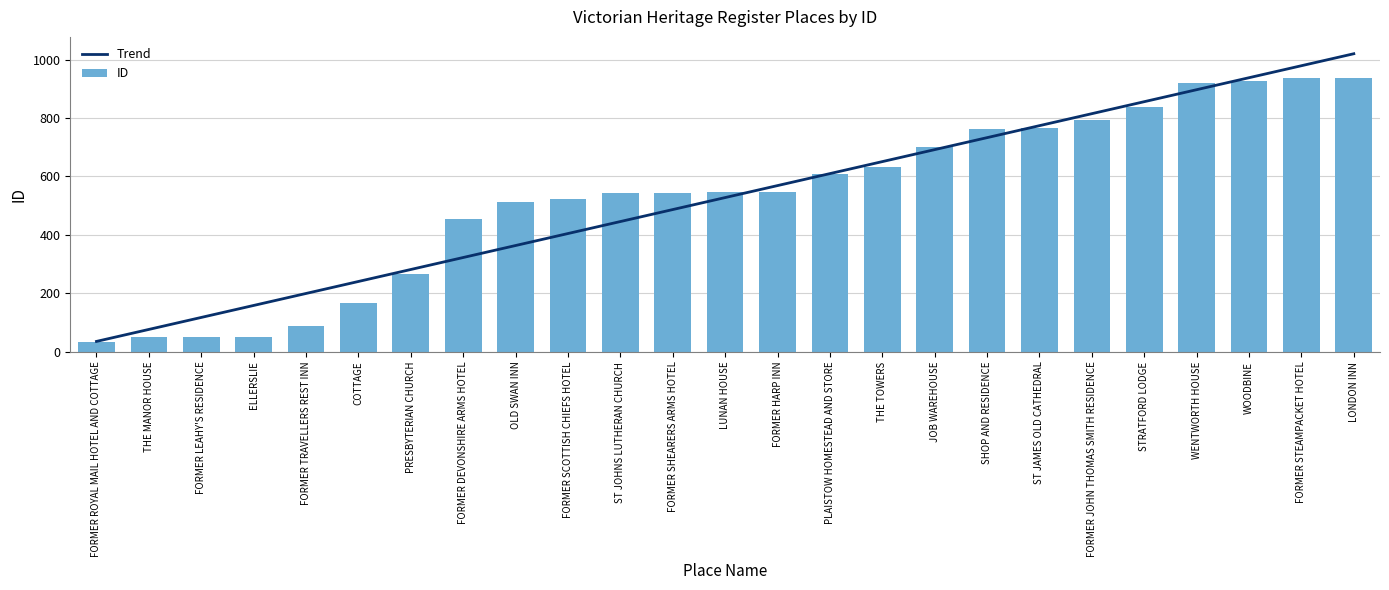

Which category has the lowest value across all series?

FORMER ROYAL MAIL HOTEL AND COTTAGE